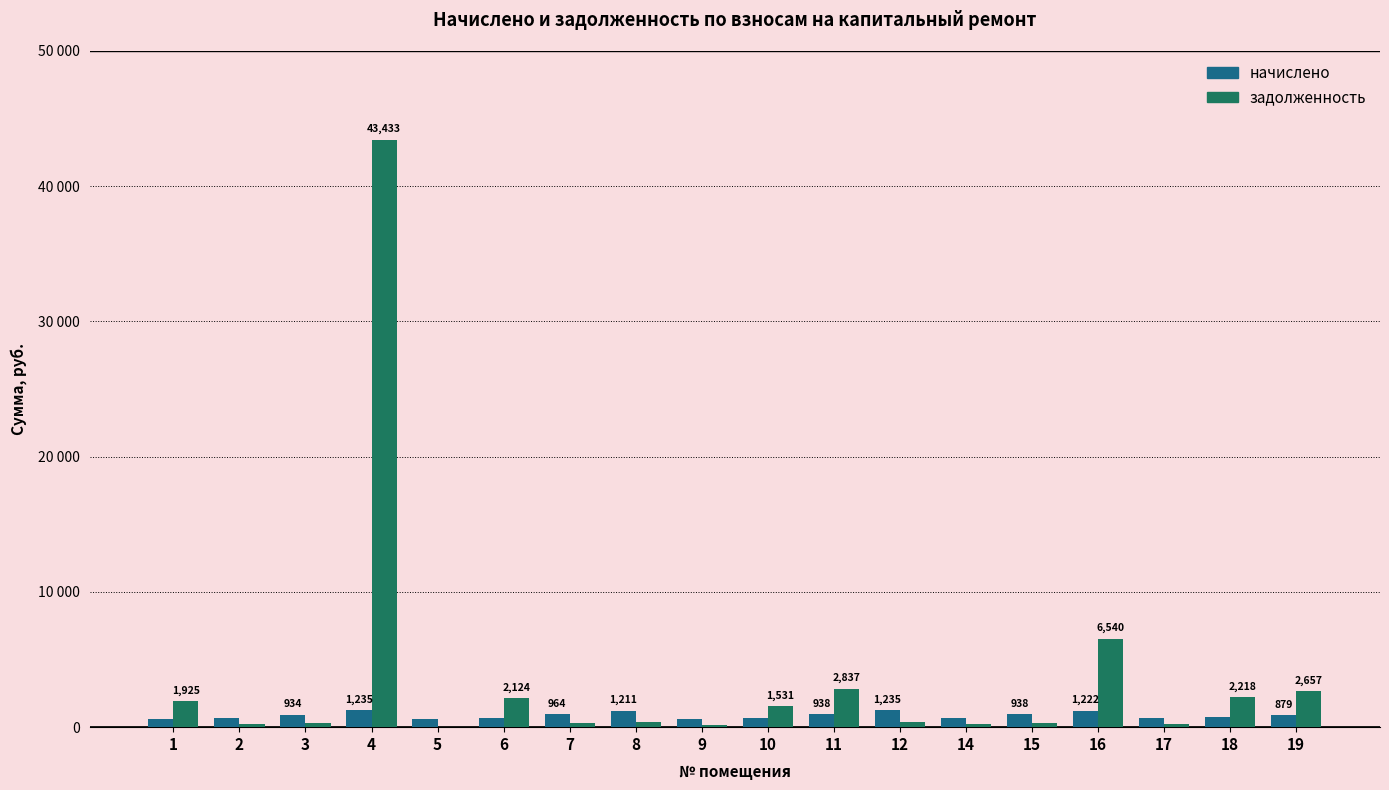

Between 10 and 16, which series saw the biggest shift?

задолженность